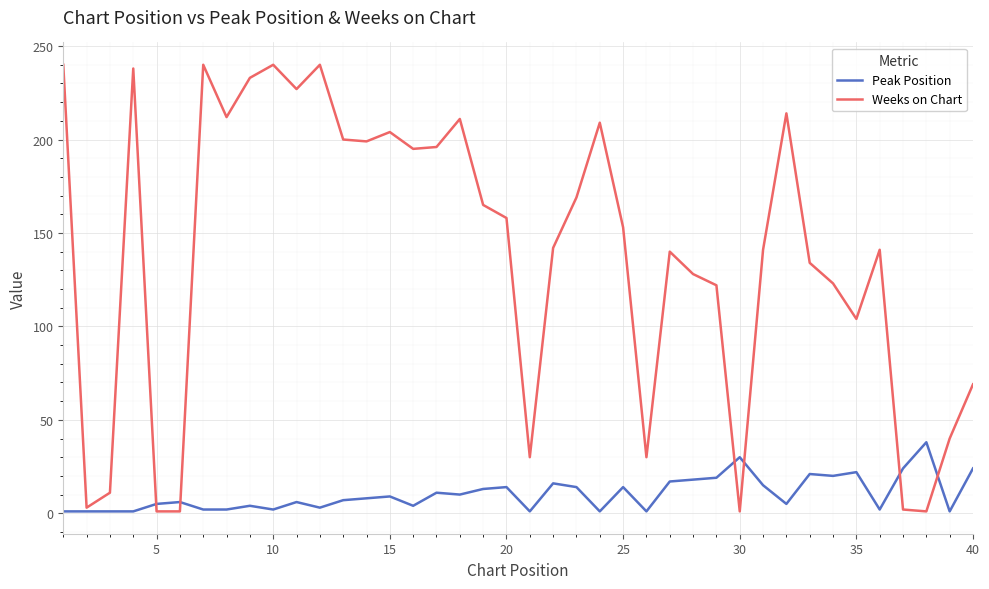

What are all the series names shown in the legend?

Peak Position, Weeks on Chart